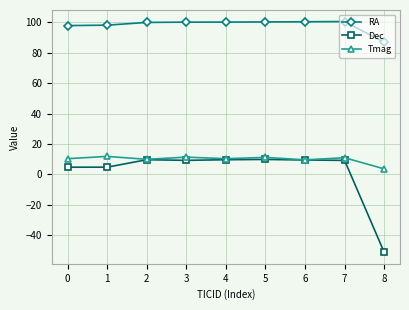

What is the difference between the second highest and minimum values in the RA series?

13.5